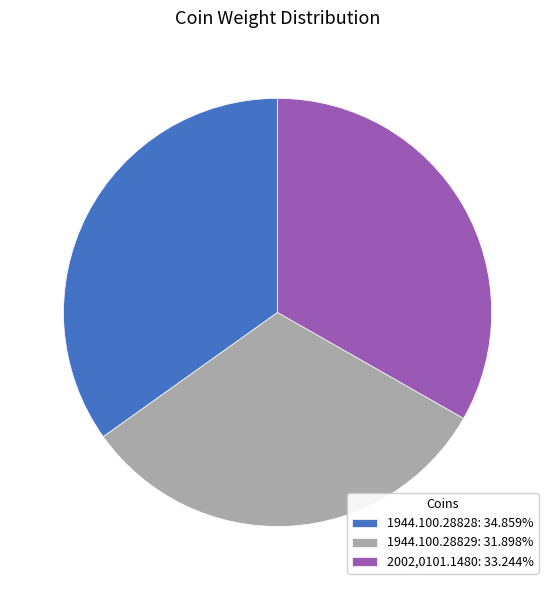

Approximately how many times larger is the value at 1944.100.28828: 34.859% compared to 2002,0101.1480: 33.244%?

1.0